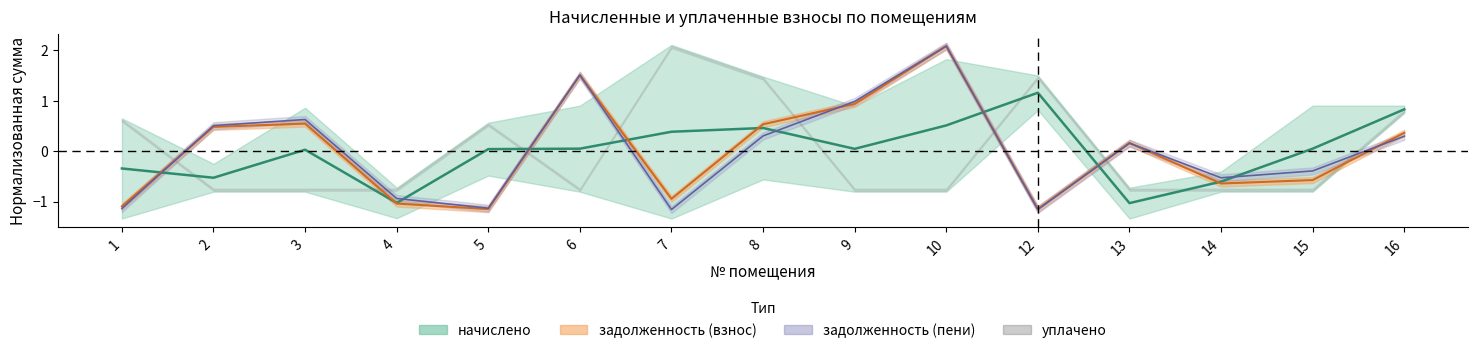

Which series has the largest total across all categories?

задолженность (взнос)